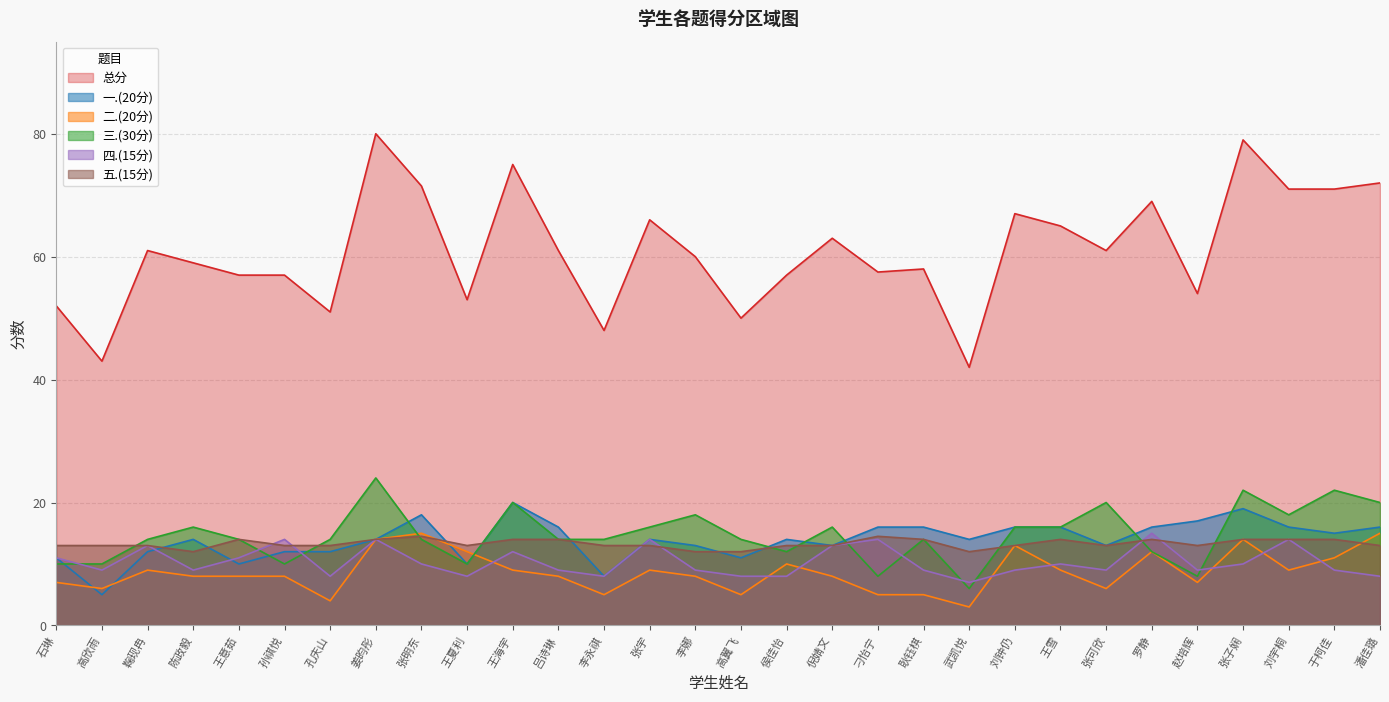

Which series has the widest spread of values?

总分